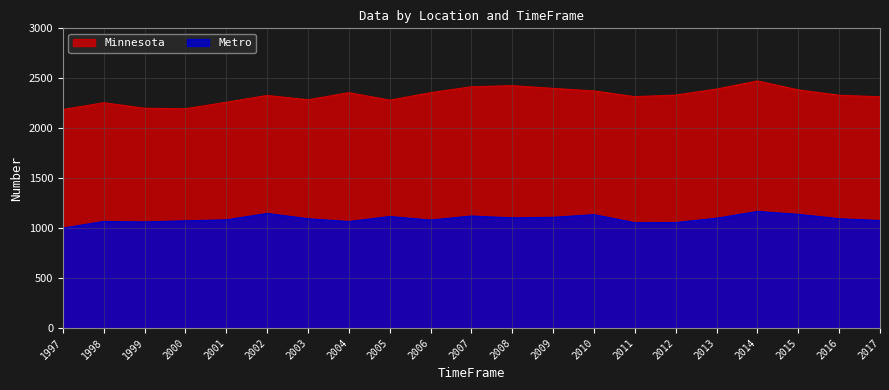

Reading left to right, what are all the values shown in this chart?

Minnesota: 2187	2255	2200	2195	2260	2328	2285	2356	2281	2356	2415	2426	2399	2373	2316	2332	2392	2473	2384	2330	2315
Metro: 1000	1067	1062	1073	1083	1147	1094	1066	1116	1081	1121	1103	1108	1135	1054	1056	1099	1167	1138	1094	1076